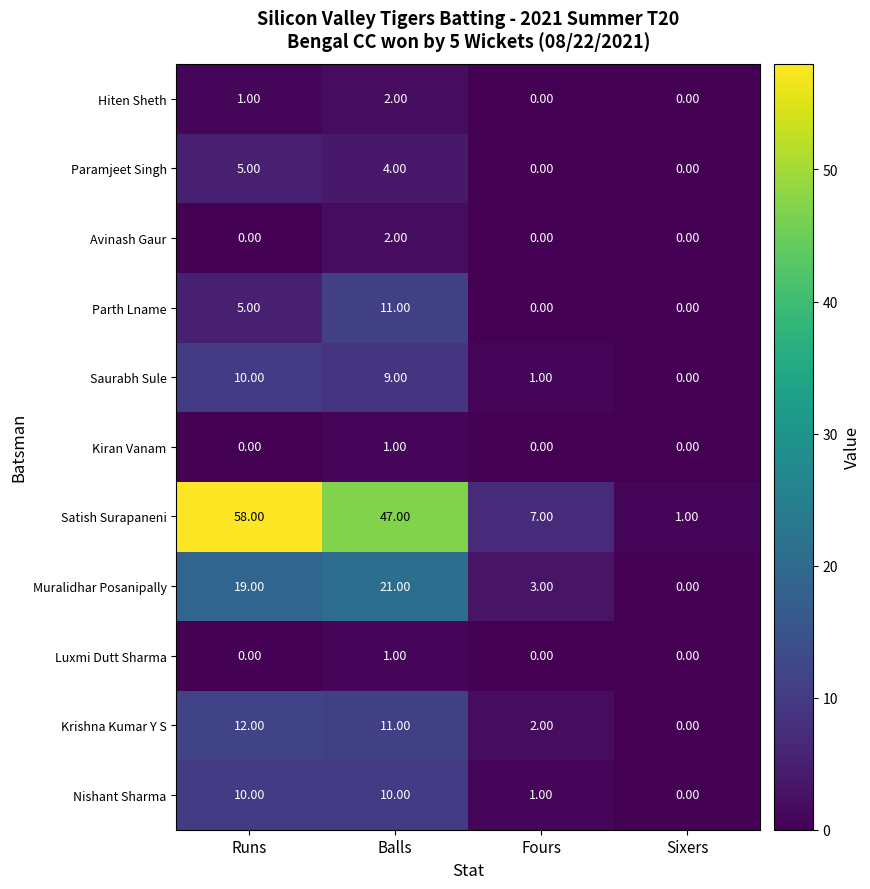

Which series has the largest range (max minus min)?

Satish Surapaneni